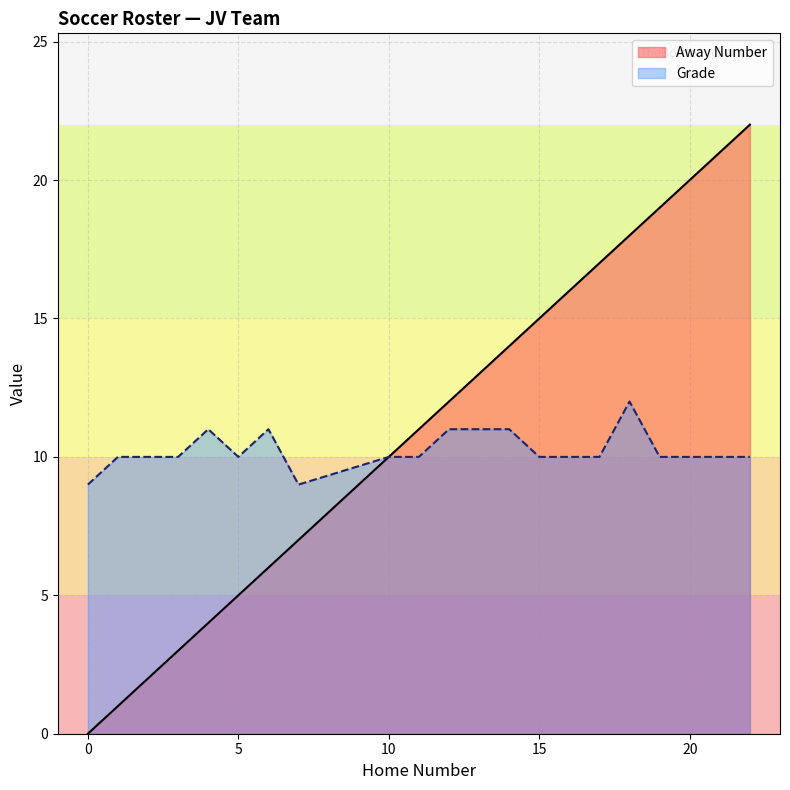

True or false: Grade and Away Number intersect in this chart.

False